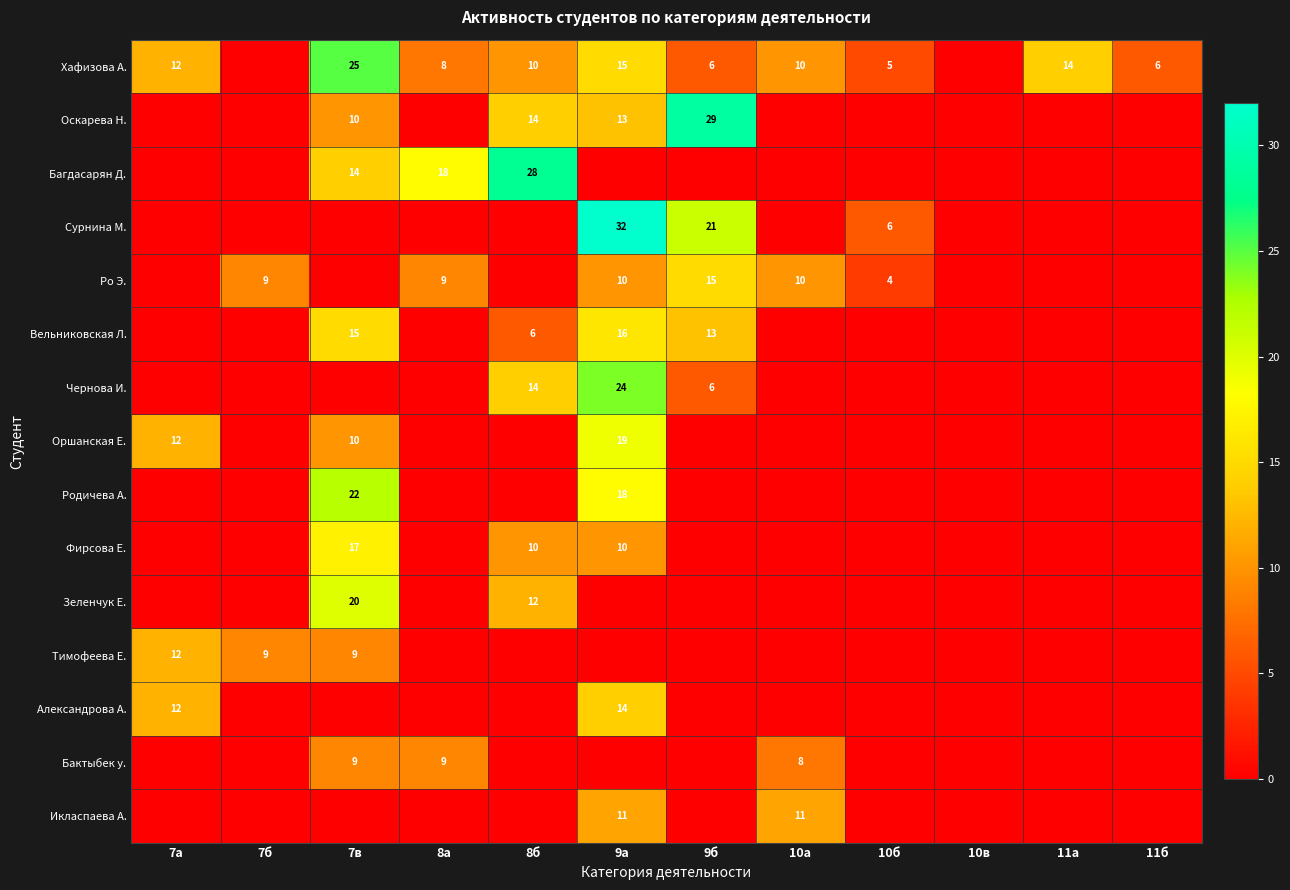

How many categories are shown in the chart?

12